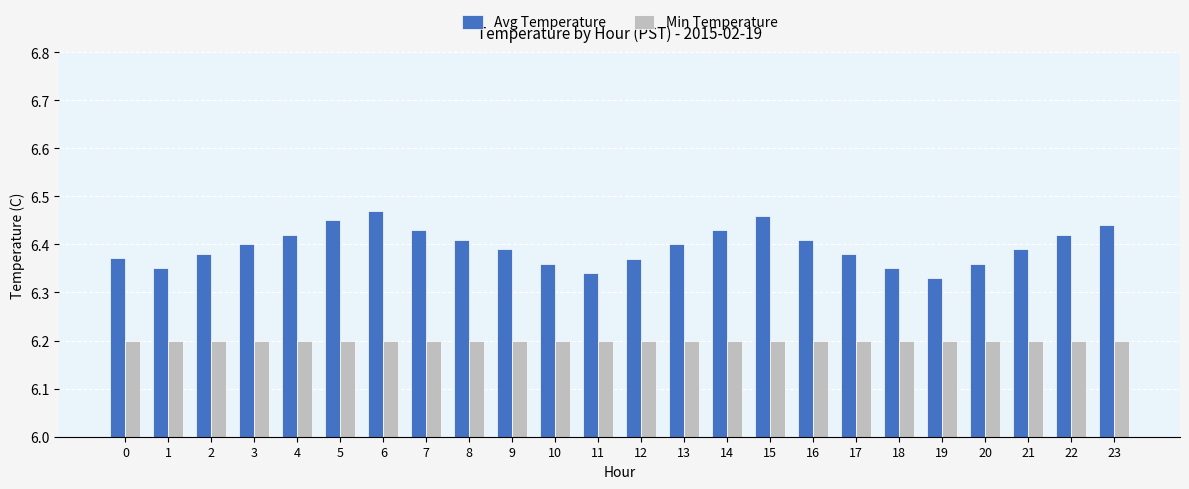

How many Avg Temperature values are between 6 and 7?

24